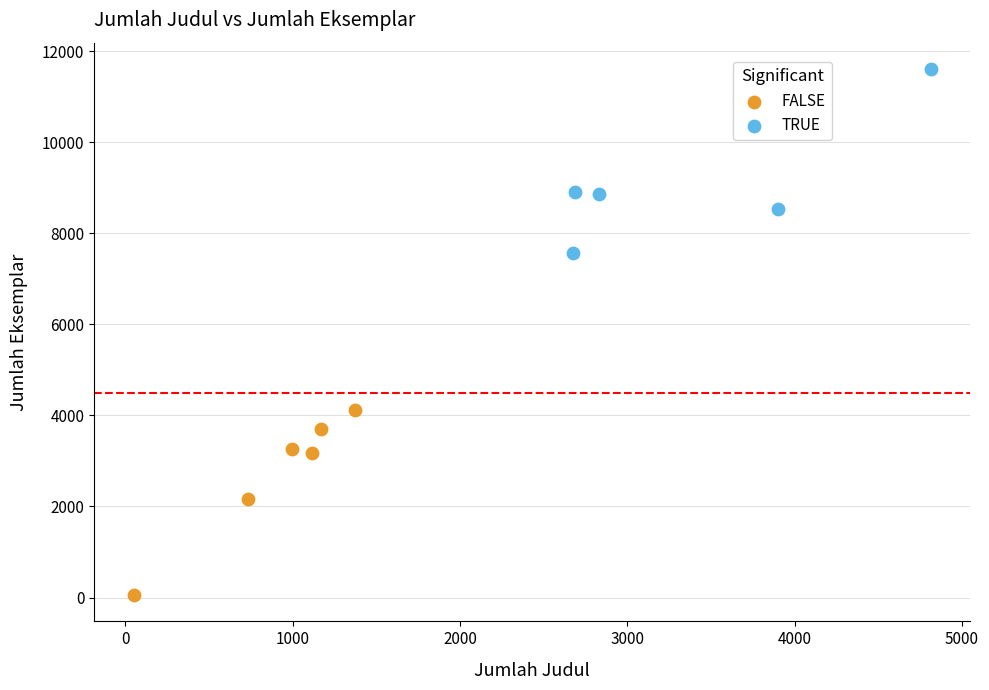

Which series contains the lowest Y value?

FALSE